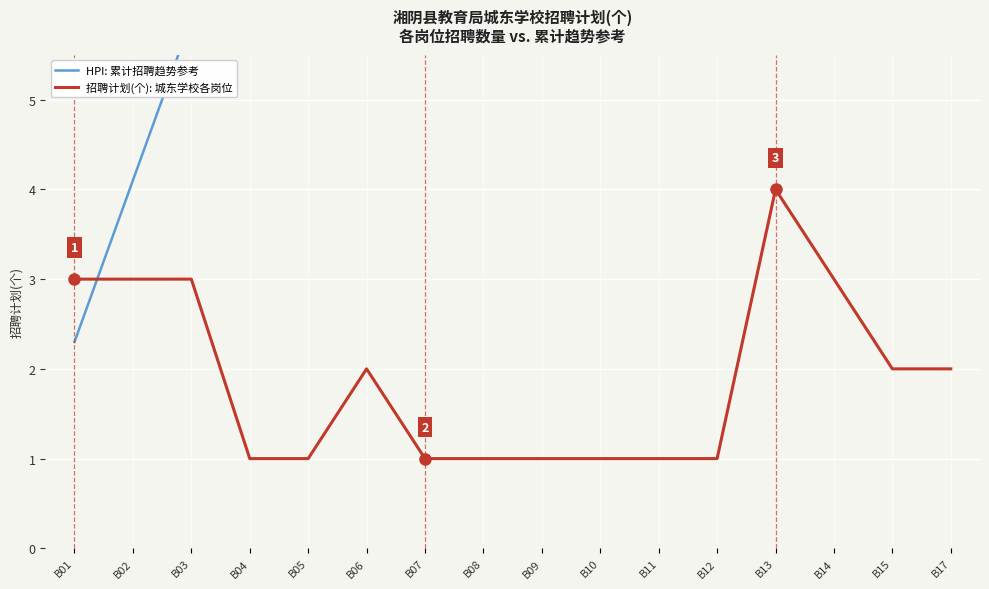

What is the difference between the second highest and second lowest values in the 招聘计划(个): 城东学校各岗位 series?

2